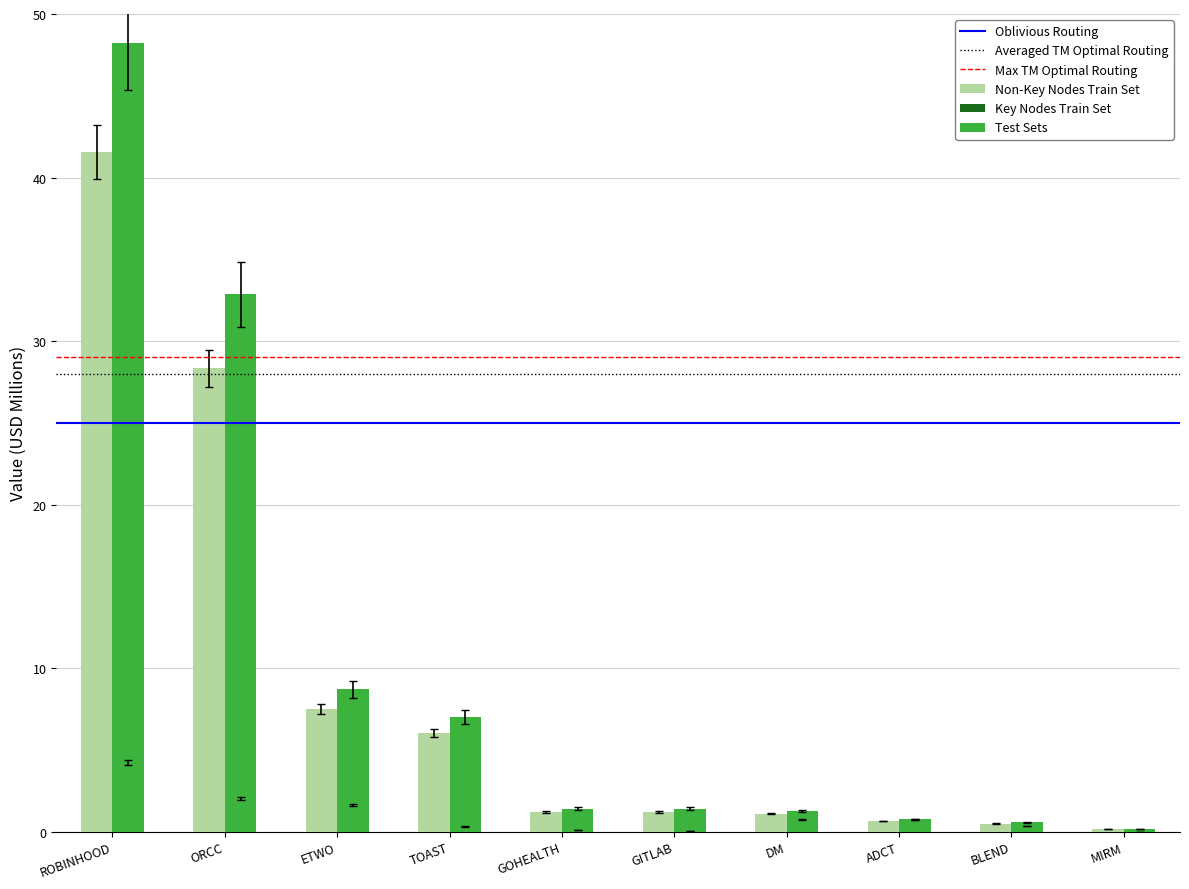

Read the Key Nodes Train Set value at ROBINHOOD.

4.2